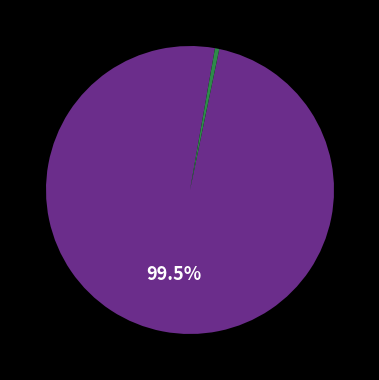

Is there any slice that represents more than half of the pie?

Yes